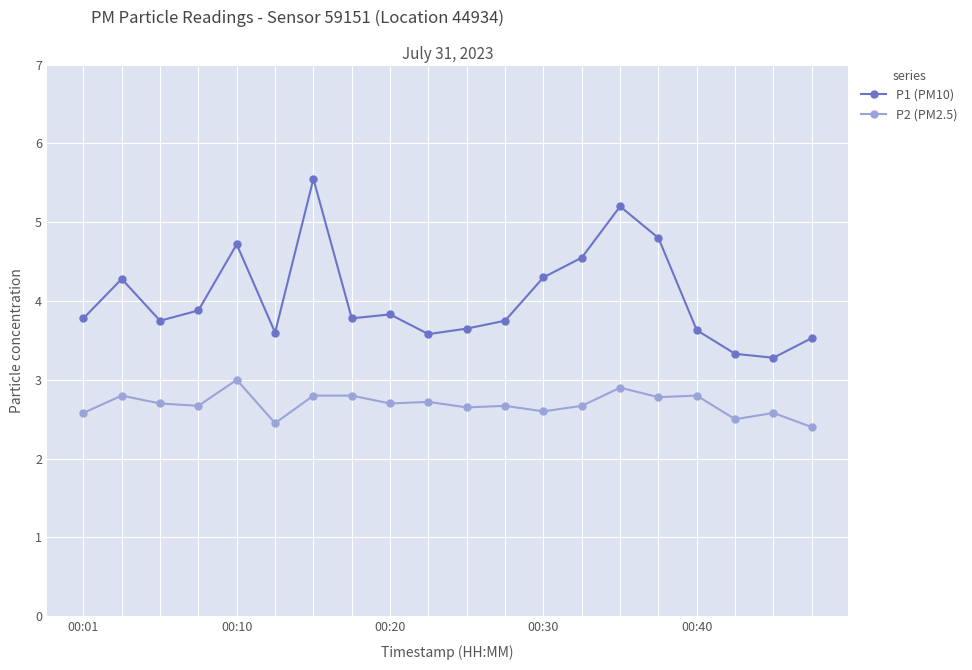

Rank the series by their maximum value, from highest to lowest.

P1 (PM10), P2 (PM2.5)